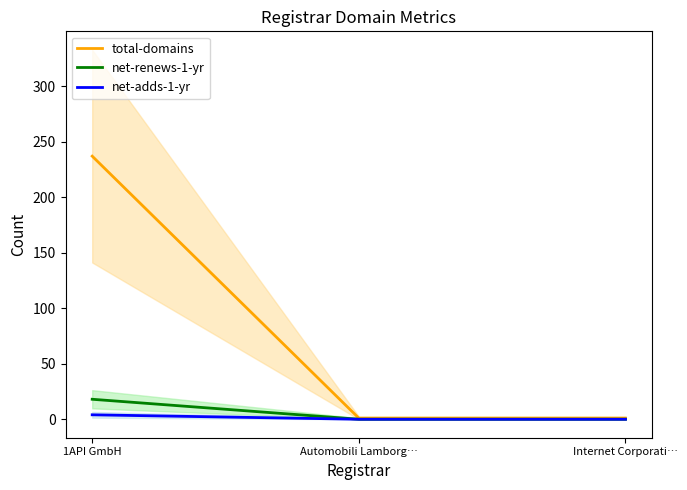

Which series changed the most between 1API GmbH and Automobili Lamborg…?

total-domains